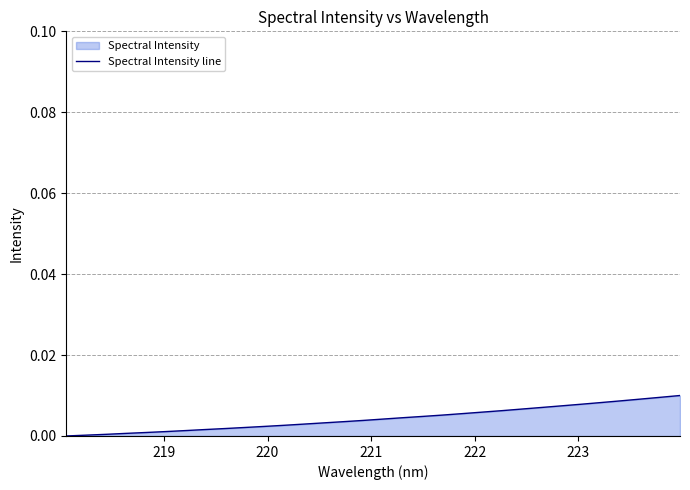

Does the chart have visible grid lines?

Yes